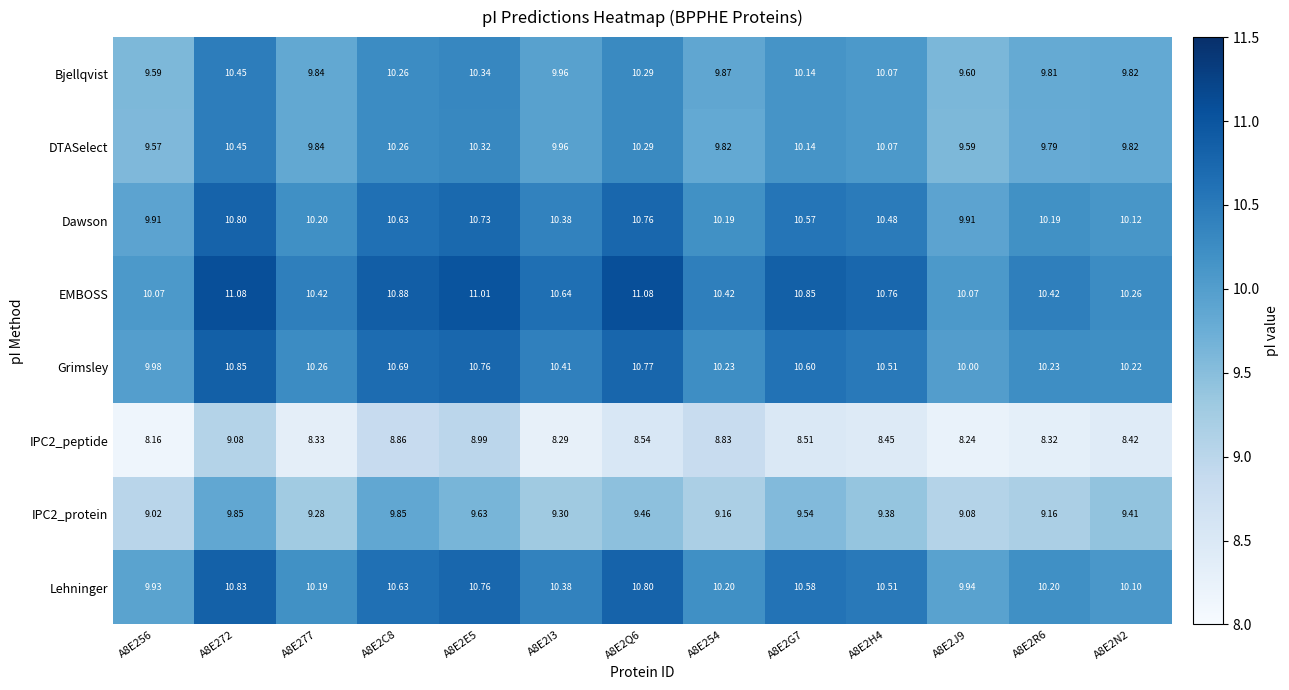

At how many categories does at least one series exceed 8?

13